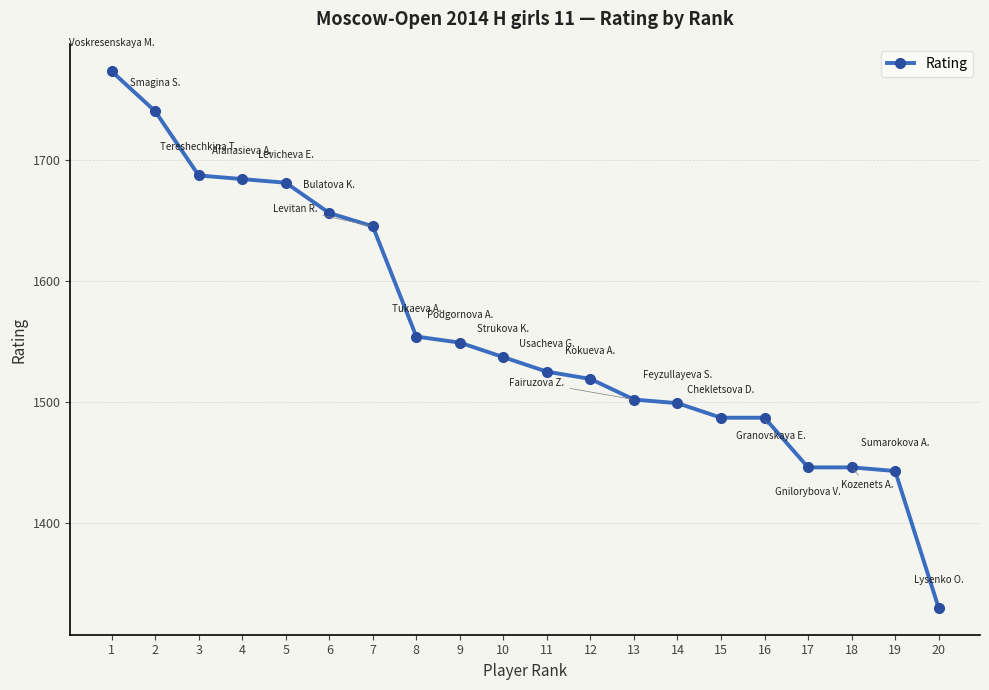

How many lines are shown in the chart?

1